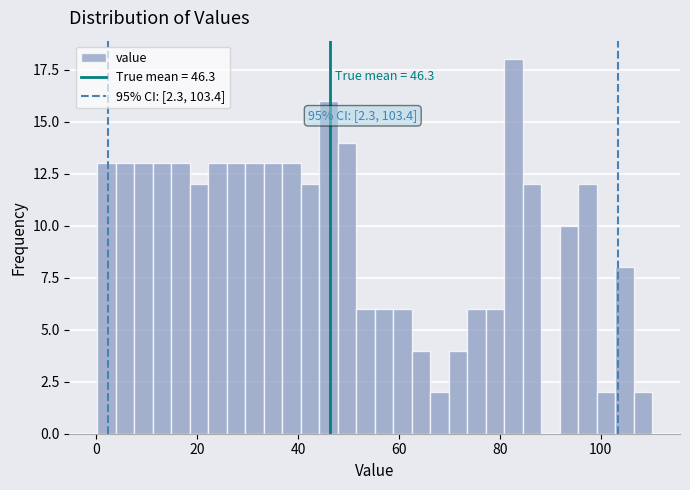

Around what value on the x-axis is the tallest bar? Give the approximate position of its centre, as read against the axis.

82